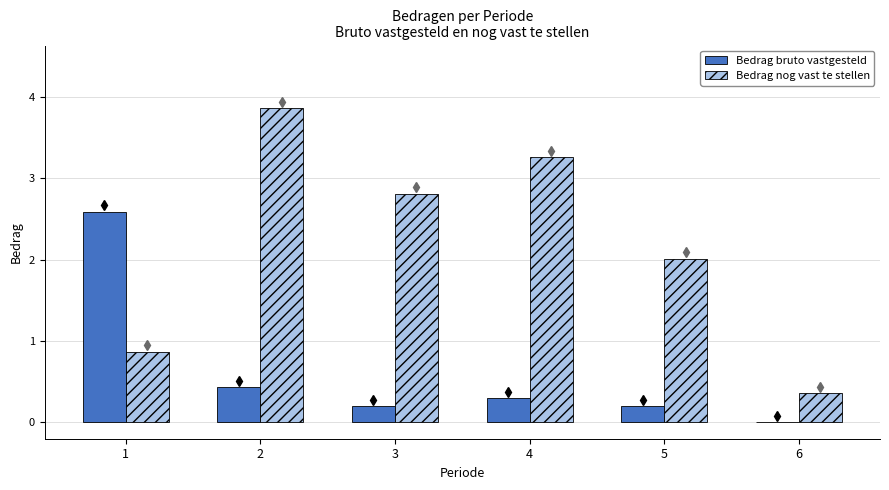

What is the maximum value shown in the chart?

3.9